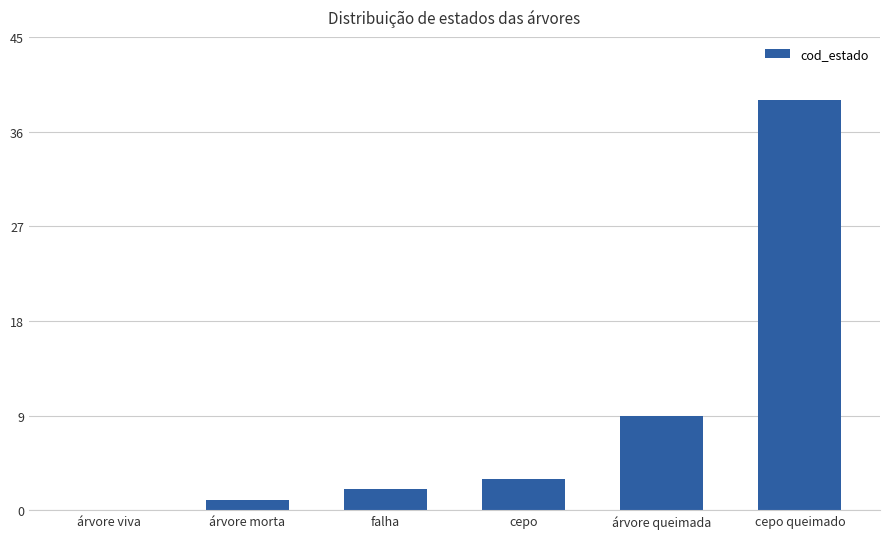

Count the number of categories in the chart.

6